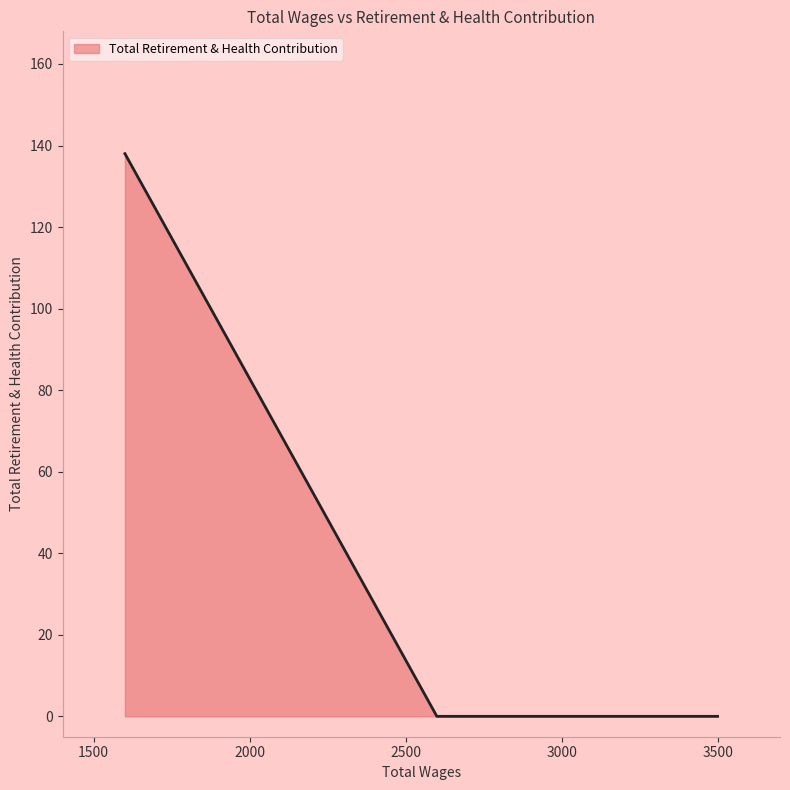

The chart shows a value of 0 at 3500.0. True or false?

True